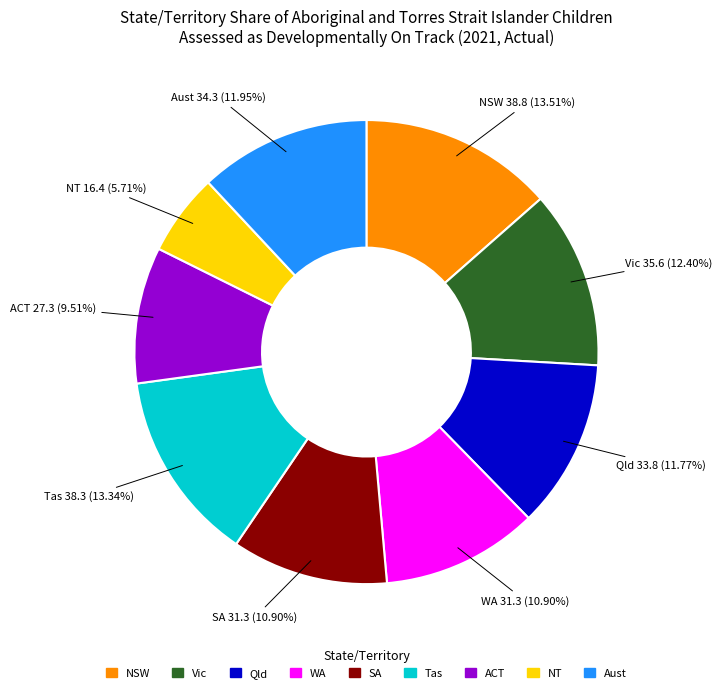

What portion of the pie excludes NSW?

86.5%